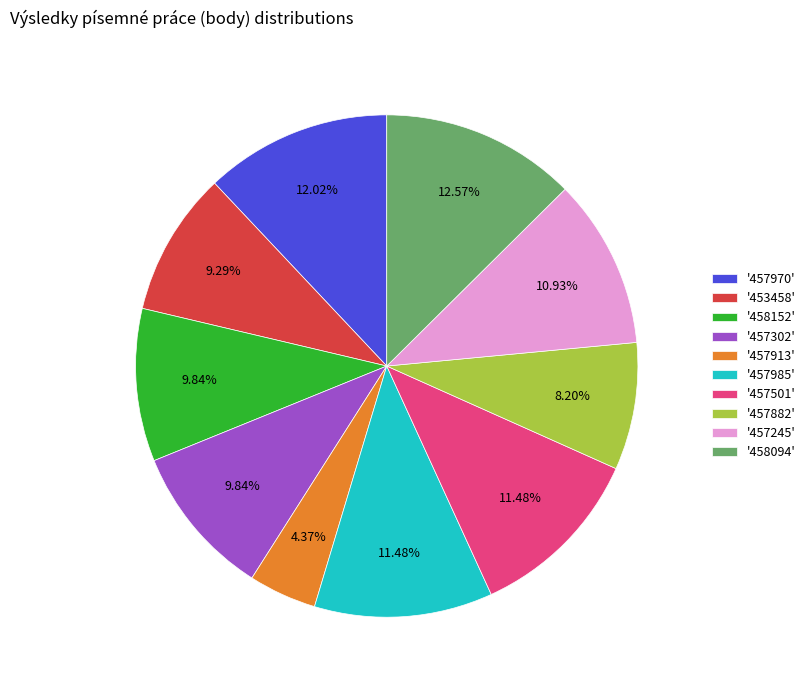

To the nearest percent, what is the difference between the largest and smallest slice percentages?

8%